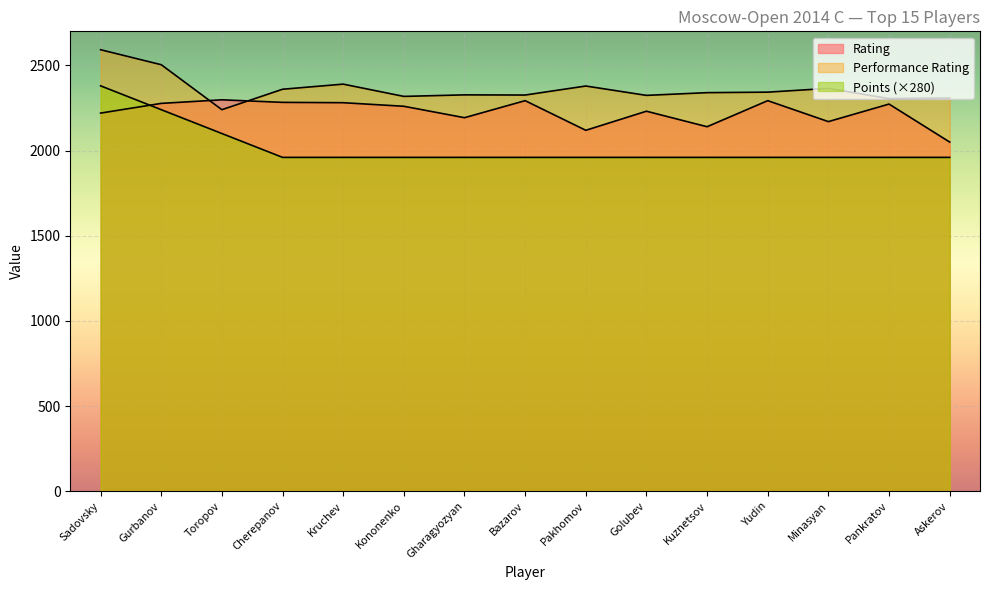

Rank the categories by Rating value from highest to lowest.

Toropov, Bazarov, Yudin, Cherepanov, Kruchev, Gurbanov, Pankratov, Kononenko, Golubev, Sadovsky, Gharagyozyan, Minasyan, Kuznetsov, Pakhomov, Askerov